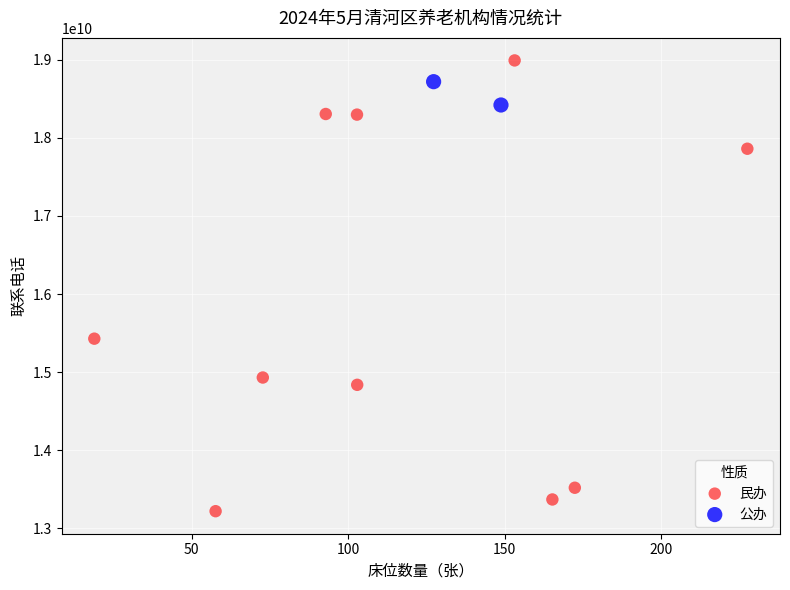

What are all the series names shown in the legend?

民办, 公办